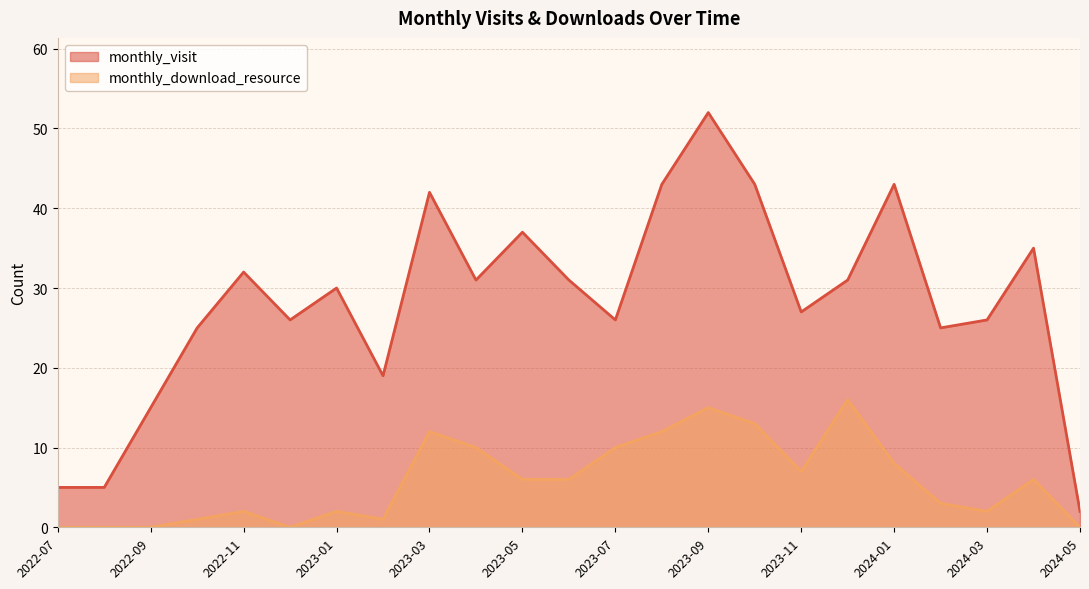

Which has a higher value, 2024-05 or 2023-05?

2023-05